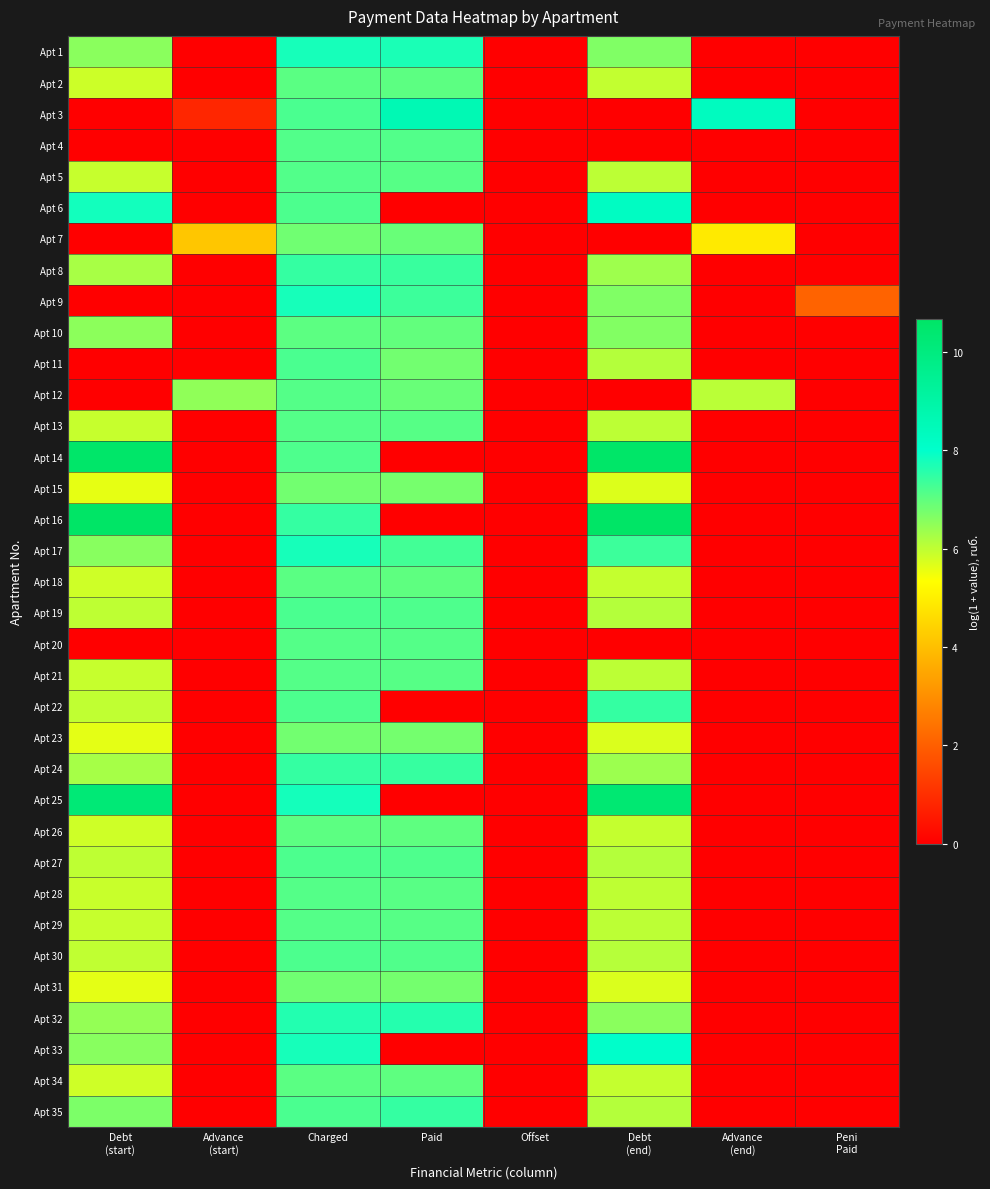

Rank the series by their maximum value, from highest to lowest.

Apt 16, Apt 14, Apt 25, Apt 3, Apt 6, Apt 33, Apt 17, Apt 1, Apt 9, Apt 32, Apt 22, Apt 24, Apt 35, Apt 8, Apt 19, Apt 11, Apt 27, Apt 30, Apt 4, Apt 5, Apt 13, Apt 29, Apt 12, Apt 21, Apt 20, Apt 28, Apt 2, Apt 34, Apt 18, Apt 10, Apt 26, Apt 7, Apt 31, Apt 23, Apt 15